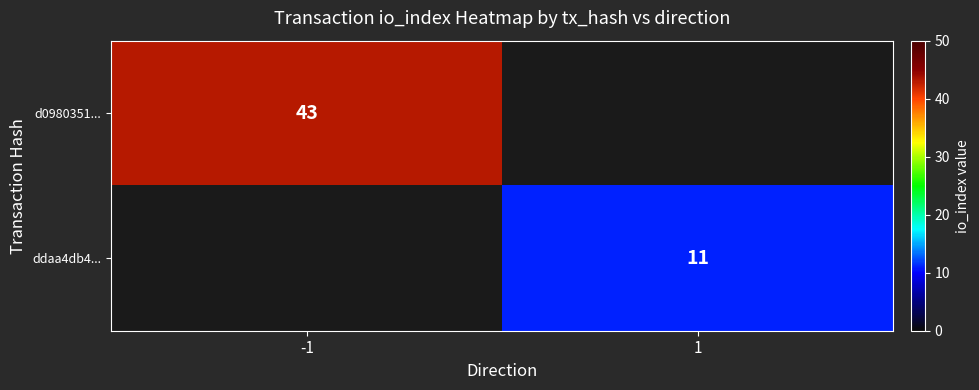

True or false: ddaa4db4... has a value of 15 at 1.

False